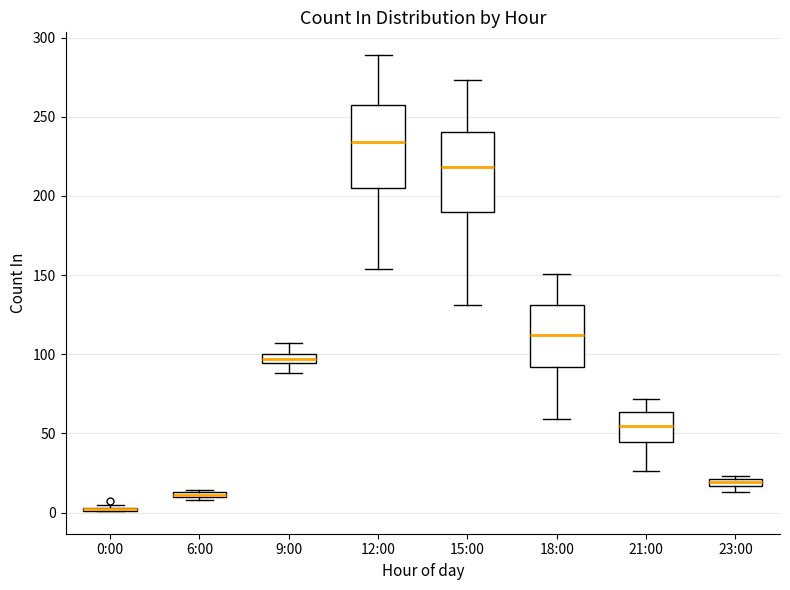

Where is the upper edge of the box for 23:00 on the y-axis? The values are not printed on the chart, so give them approximately, as read against the axis.

20